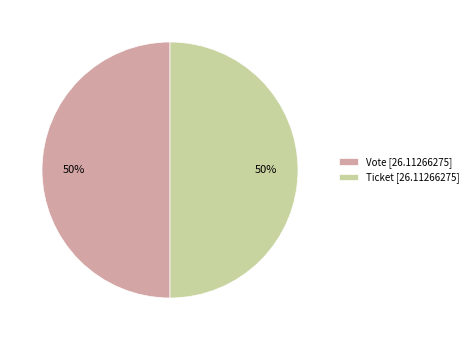

To the nearest percent, what percentage of the pie is Vote [26.11266275]?

50%